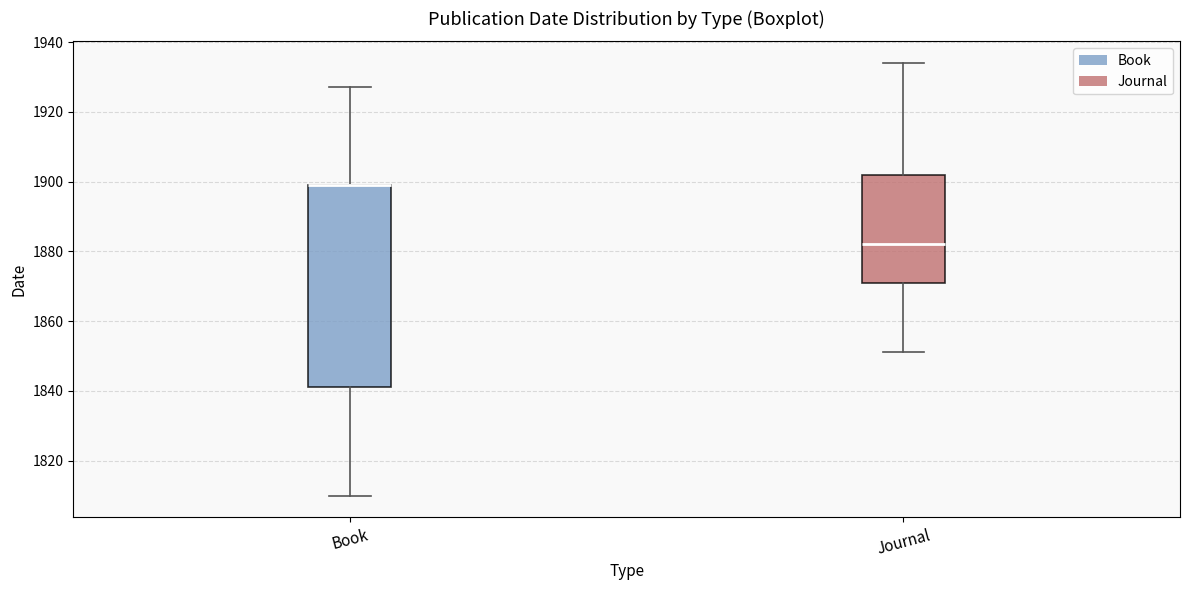

Reading left to right, transcribe this box plot: for each box, give where its median line is, the range the box spans, and where its two whiskers end, as read against the y-axis. The values are not printed on the chart, so give them approximately, as read against the axis.

Book: median 1900 (drawn on the box's upper edge), box 1842 to 1900, whiskers 1810 to 1928
Journal: median 1882, box 1872 to 1902, whiskers 1852 to 1934